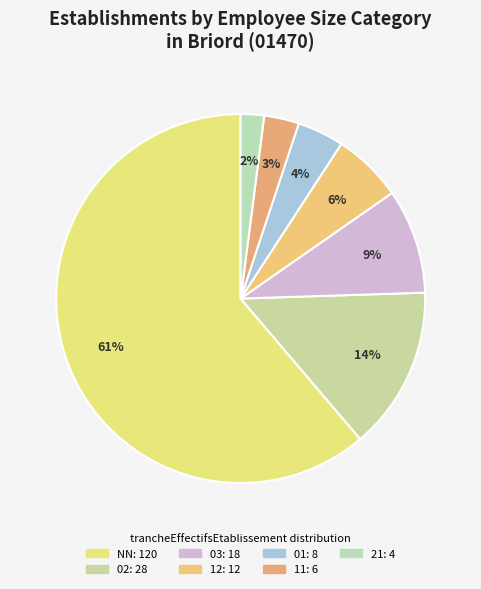

What is the majority slice?

NN